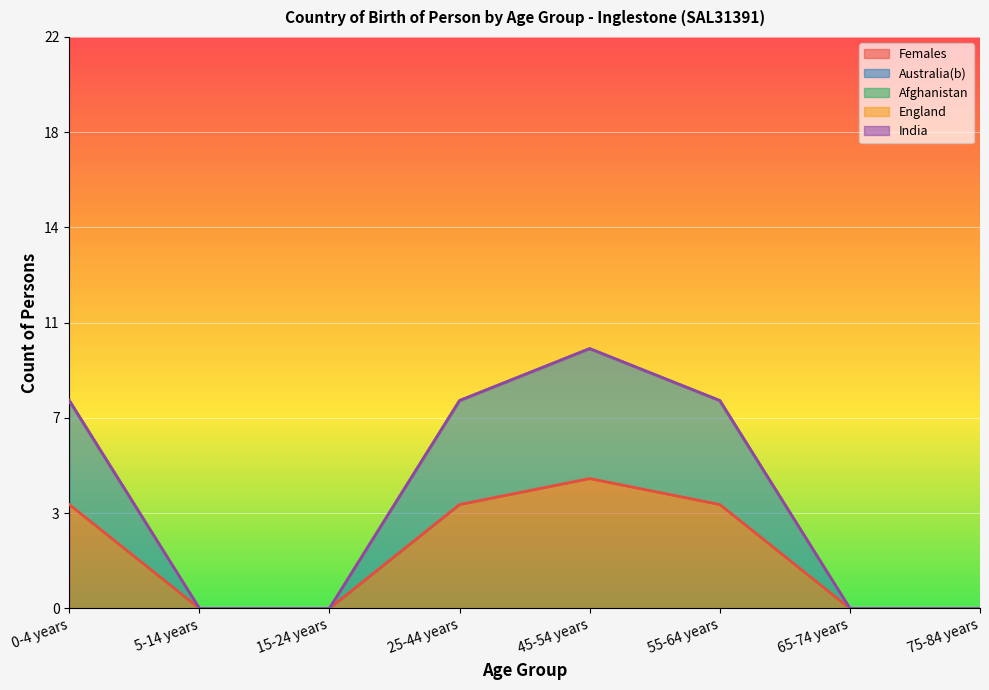

The value of England at 75-84 years is 0. True or false?

True